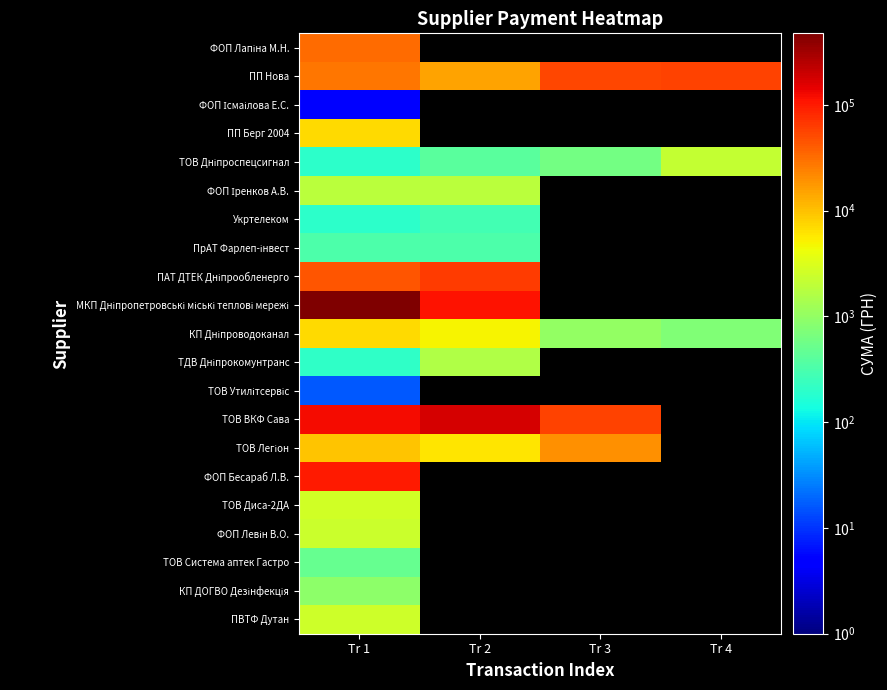

At how many categories does at least one series exceed 384619?

1